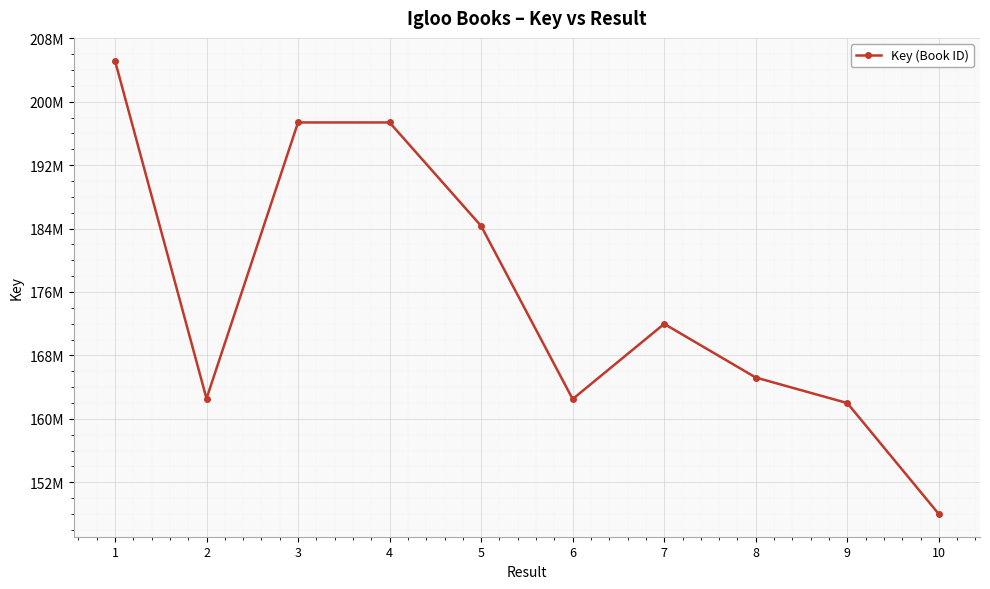

What is the value of the 6th point from the left?

162488940